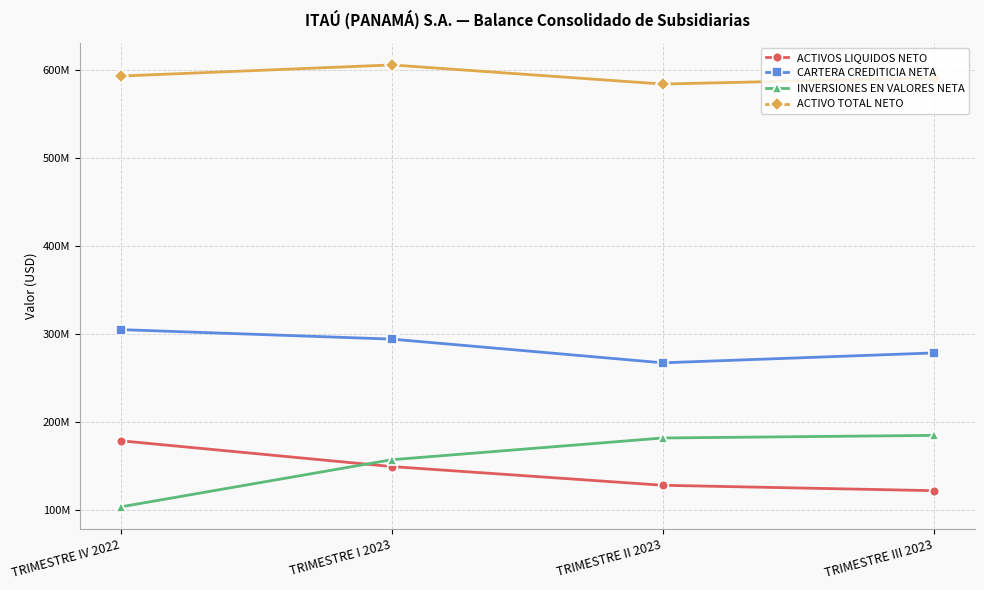

True or false: ACTIVOS LIQUIDOS NETO and CARTERA CREDITICIA NETA cross at least once.

False